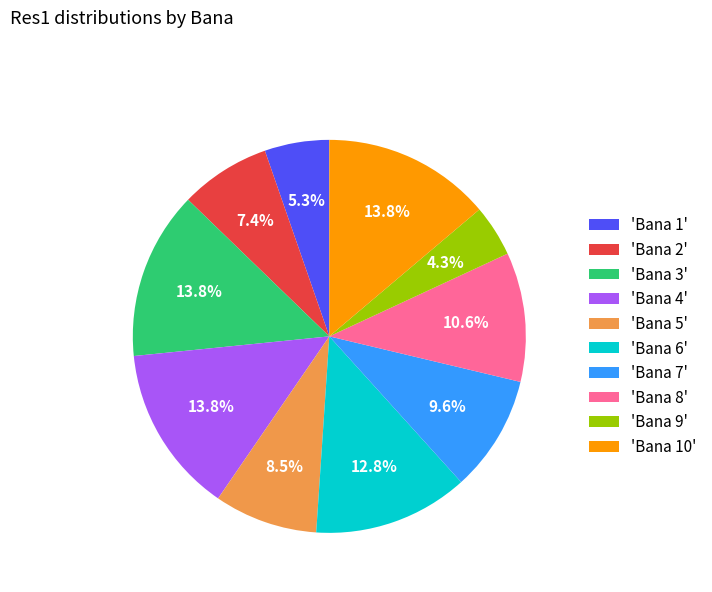

Is there a majority slice in this chart?

No